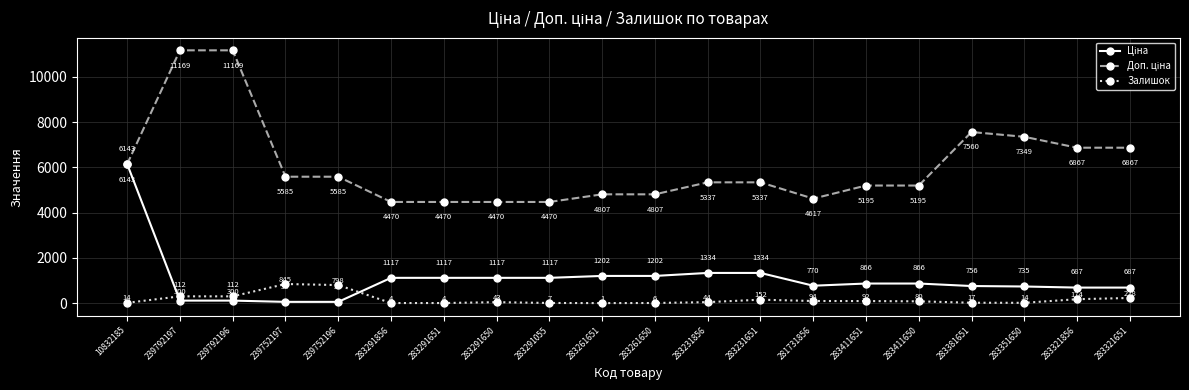

At which category does the chart reach its minimum across all series?

283261651